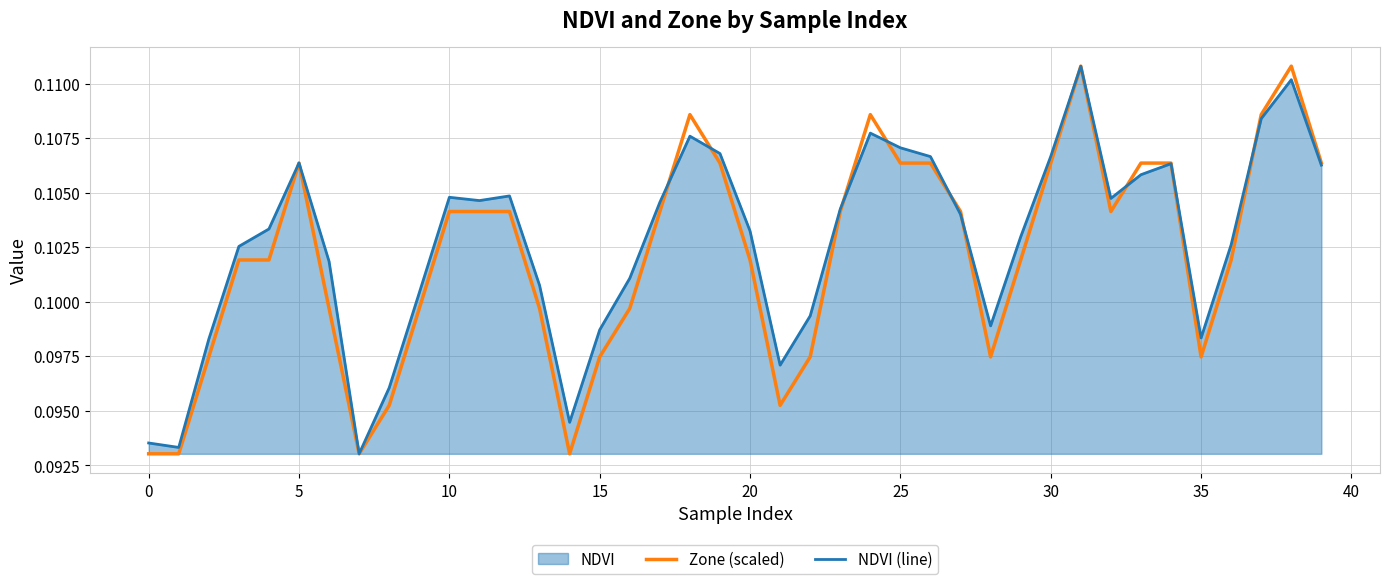

Is it true that Zone (scaled) equals 0.1 at 32?

True